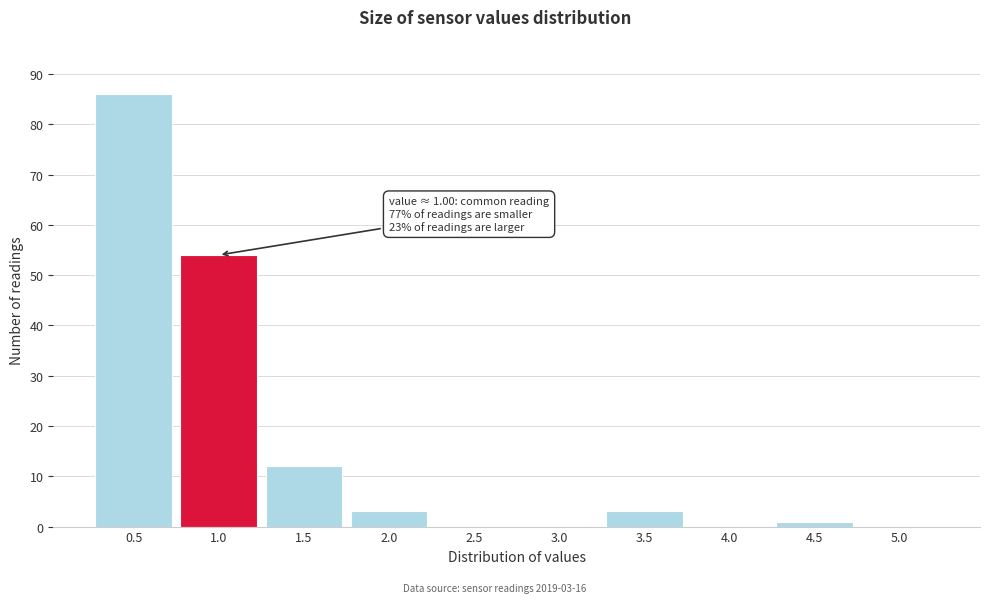

Reading left to right, list all the values displayed in this chart.

0.5=86	1.0=54	1.5=12	2.0=3	2.5=0	3.0=0	3.5=3	4.0=0	4.5=1	5.0=0